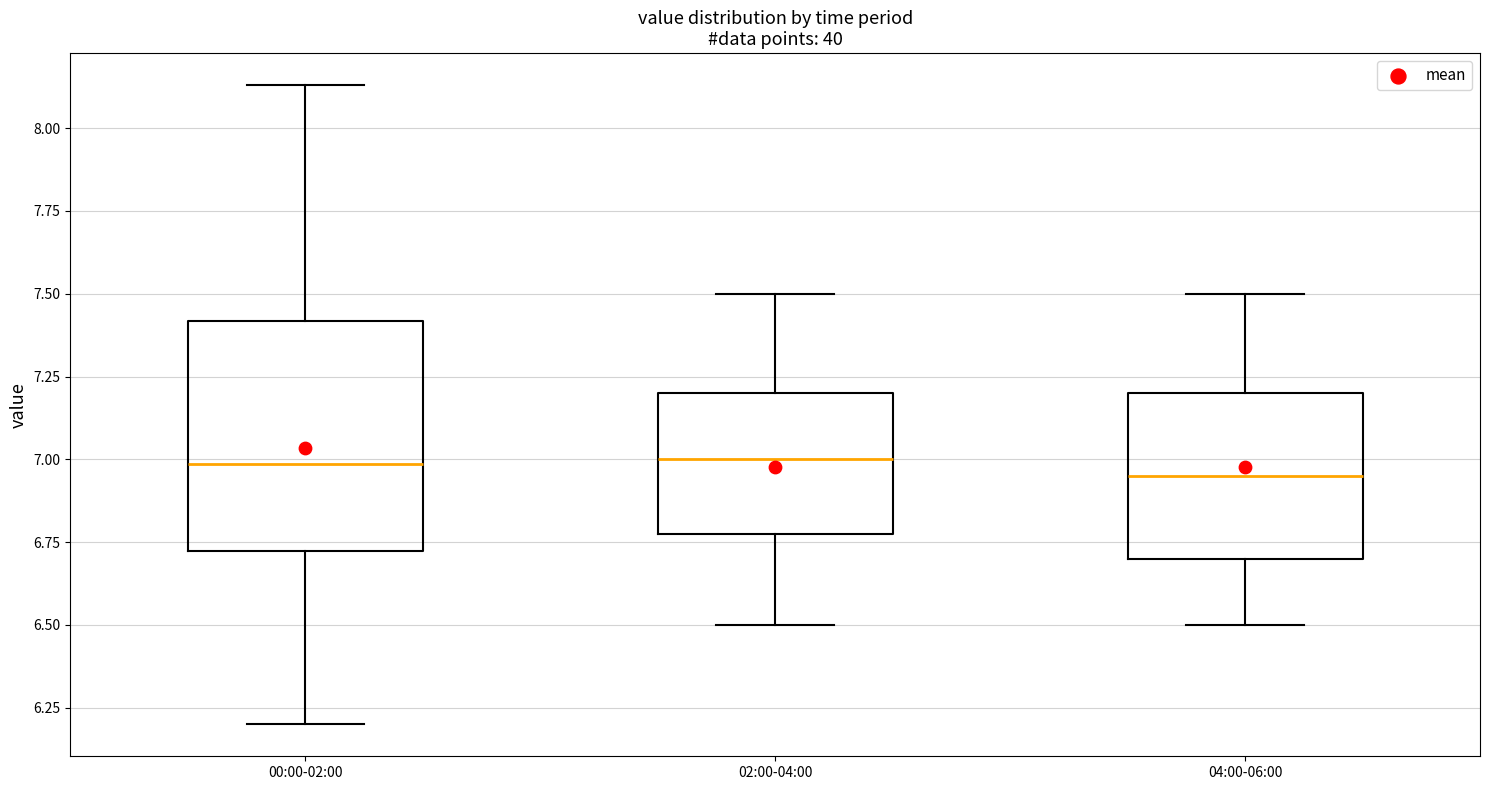

Reading left to right, read every box against the y-axis: the position of its median line, the range the box covers, and the ends of its whiskers. The values are not printed on the chart, so give them approximately, as read against the axis.

00:00-02:00: median 7.00, box 6.70 to 7.40, whiskers 6.20 to 8.15
02:00-04:00: median 7.00, box 6.80 to 7.20, whiskers 6.50 to 7.50
04:00-06:00: median 6.95, box 6.70 to 7.20, whiskers 6.50 to 7.50